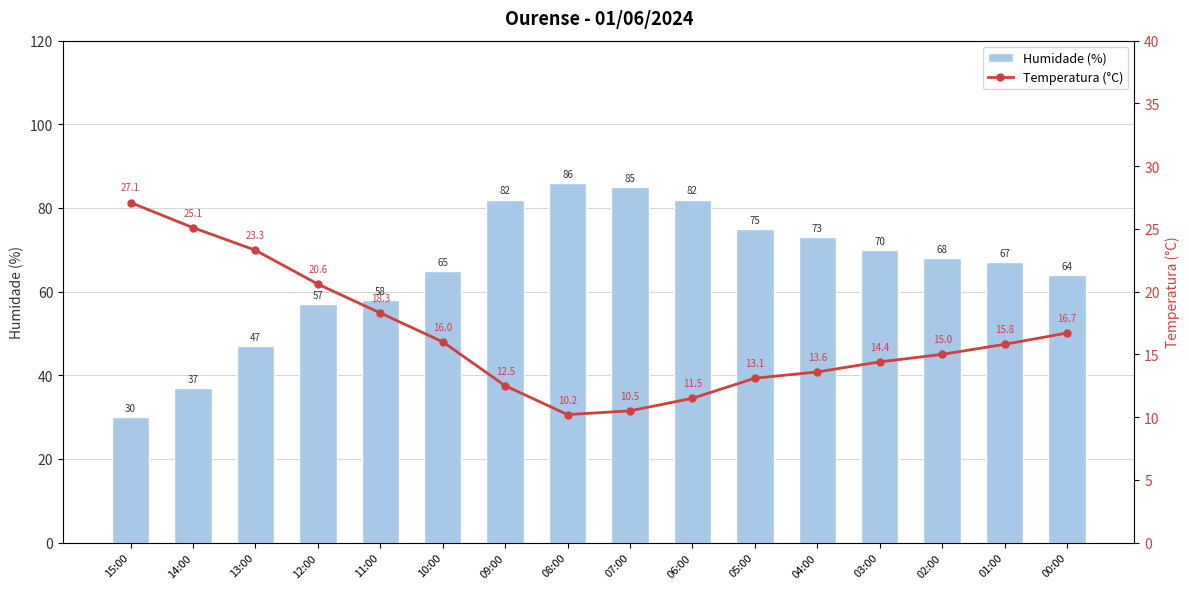

At how many categories does at least one series exceed 67?

8